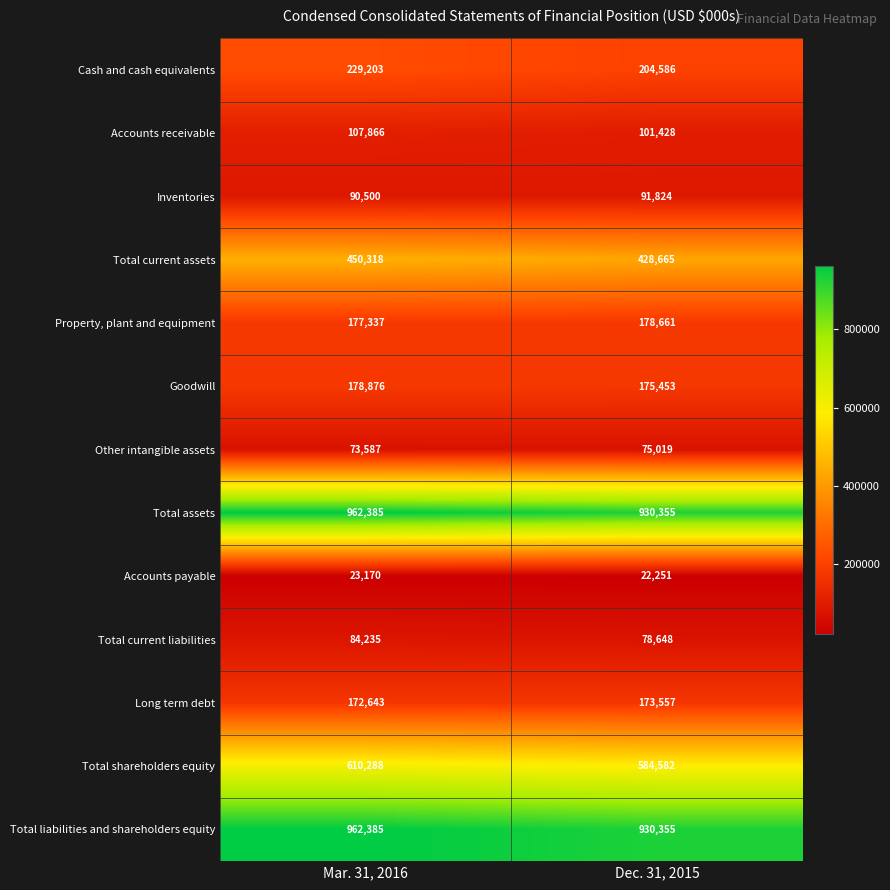

Reading left to right, transcribe all the data shown in this chart.

Cash and cash equivalents: 229203	204586
Accounts receivable: 107866	101428
Inventories: 90500	91824
Total current assets: 450318	428665
Property, plant and equipment: 177337	178661
Goodwill: 178876	175453
Other intangible assets: 73587	75019
Total assets: 962385	930355
Accounts payable: 23170	22251
Total current liabilities: 84235	78648
Long term debt: 172643	173557
Total shareholders equity: 610288	584582
Total liabilities and shareholders equity: 962385	930355